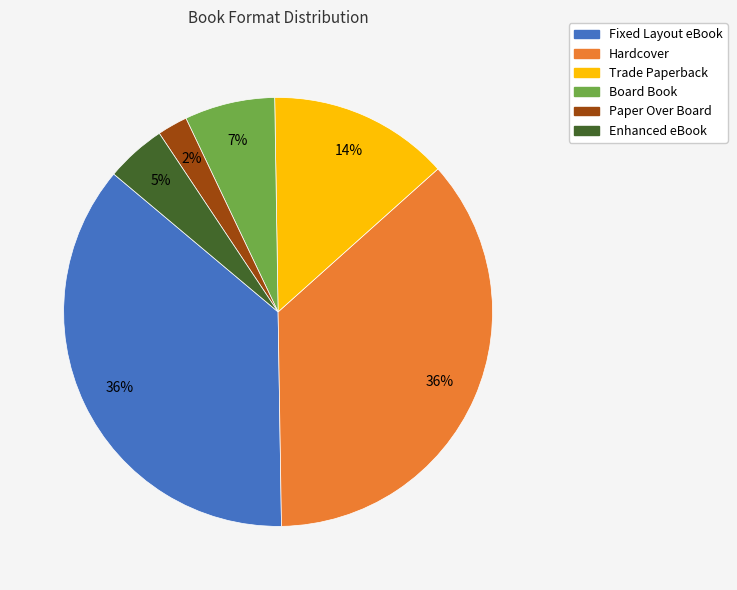

Does Paper Over Board represent more than half of the total?

No